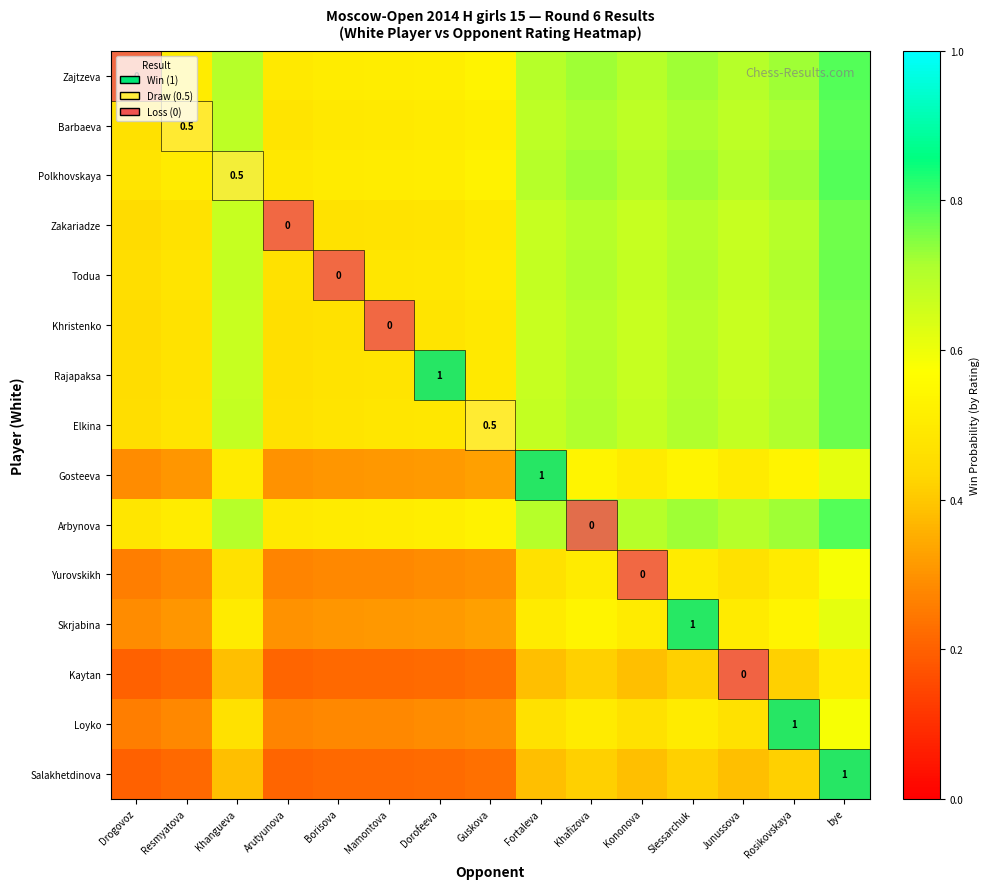

Which category has the lowest value in the Kaytan series?

Drogovoz